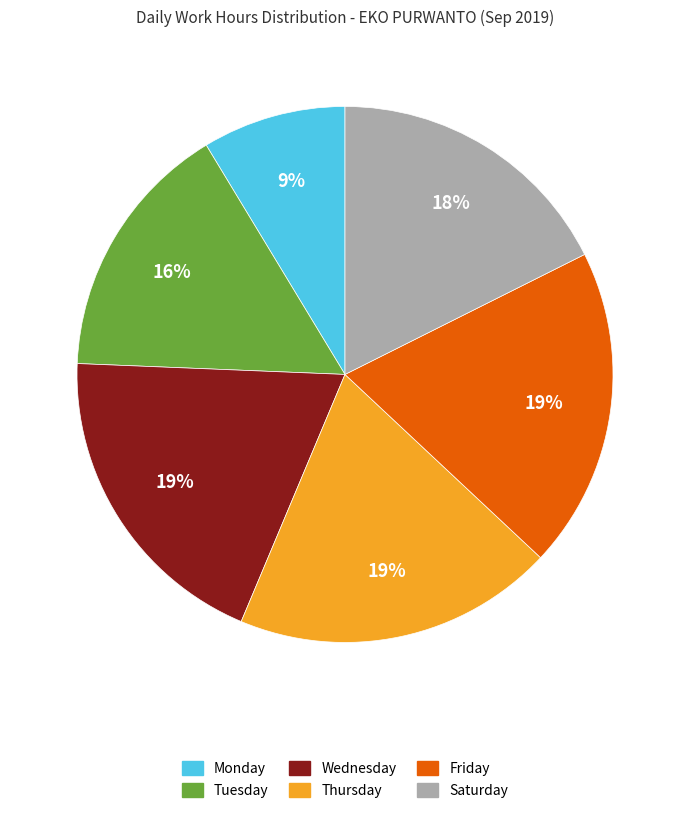

Is there any slice that represents more than half of the pie?

No